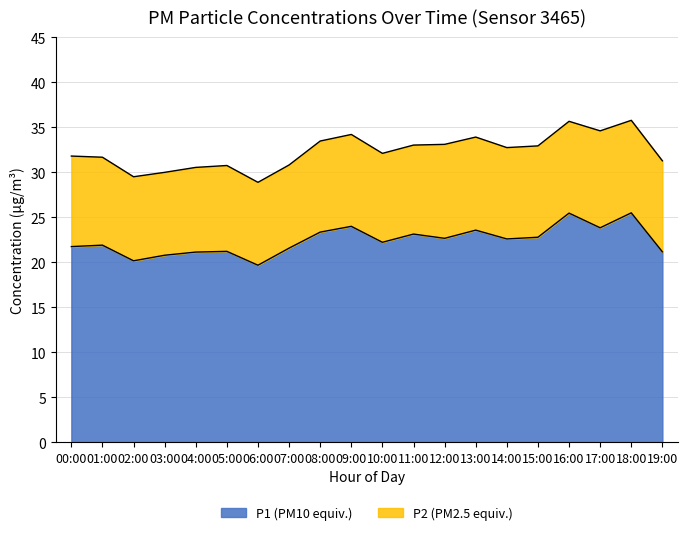

True or false: P1 (PM10 equiv.) has a value of 21.9 at 01:00.

True